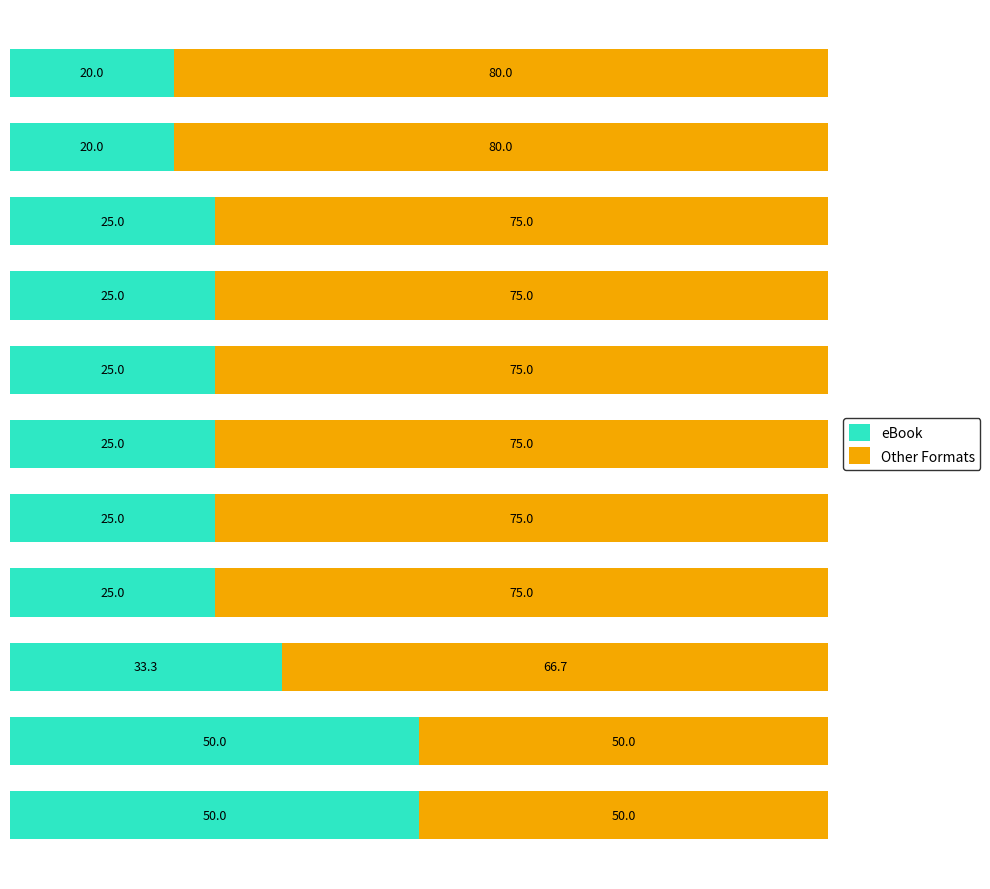

What is the difference between the second highest and second lowest values in the eBook series?

30.0